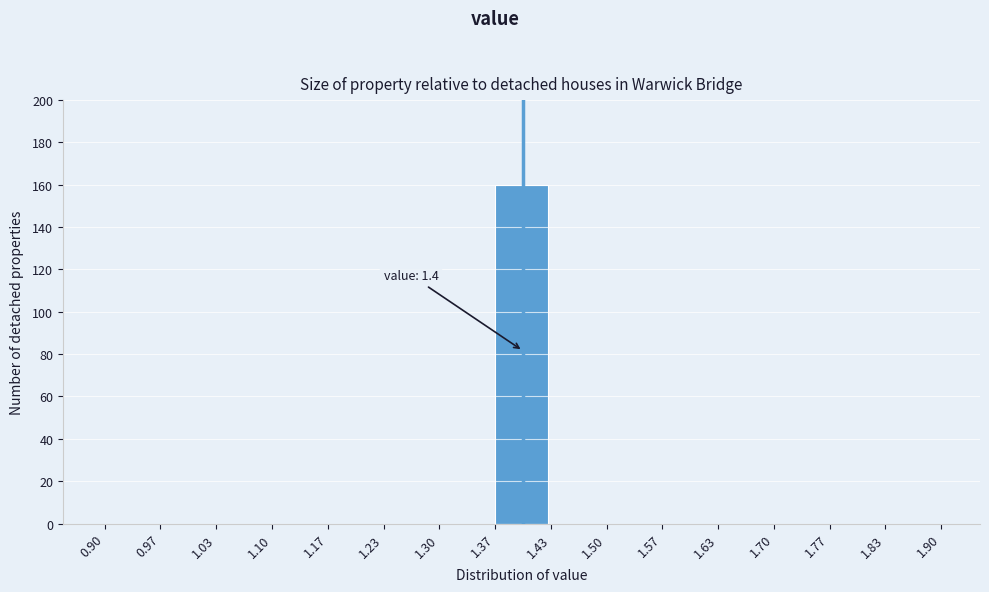

Which range on the x-axis has the tallest bar?

1.37 to 1.43